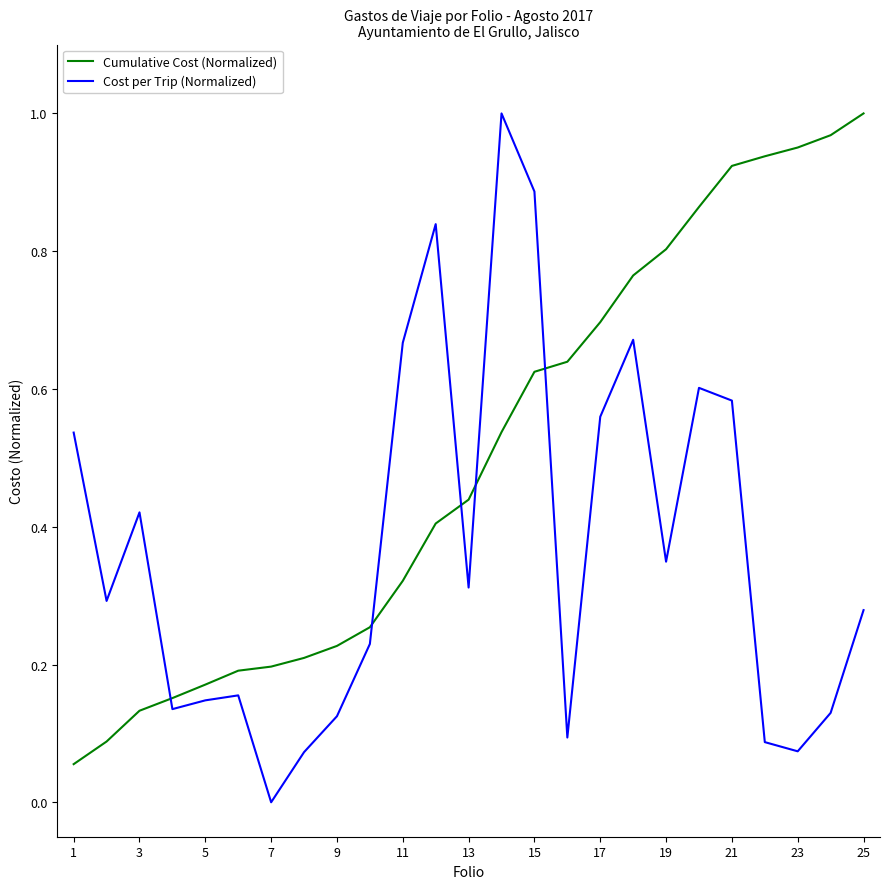

After their last crossing, which series has the higher values: Cost per Trip (Normalized) or Cumulative Cost (Normalized)?

Cumulative Cost (Normalized)